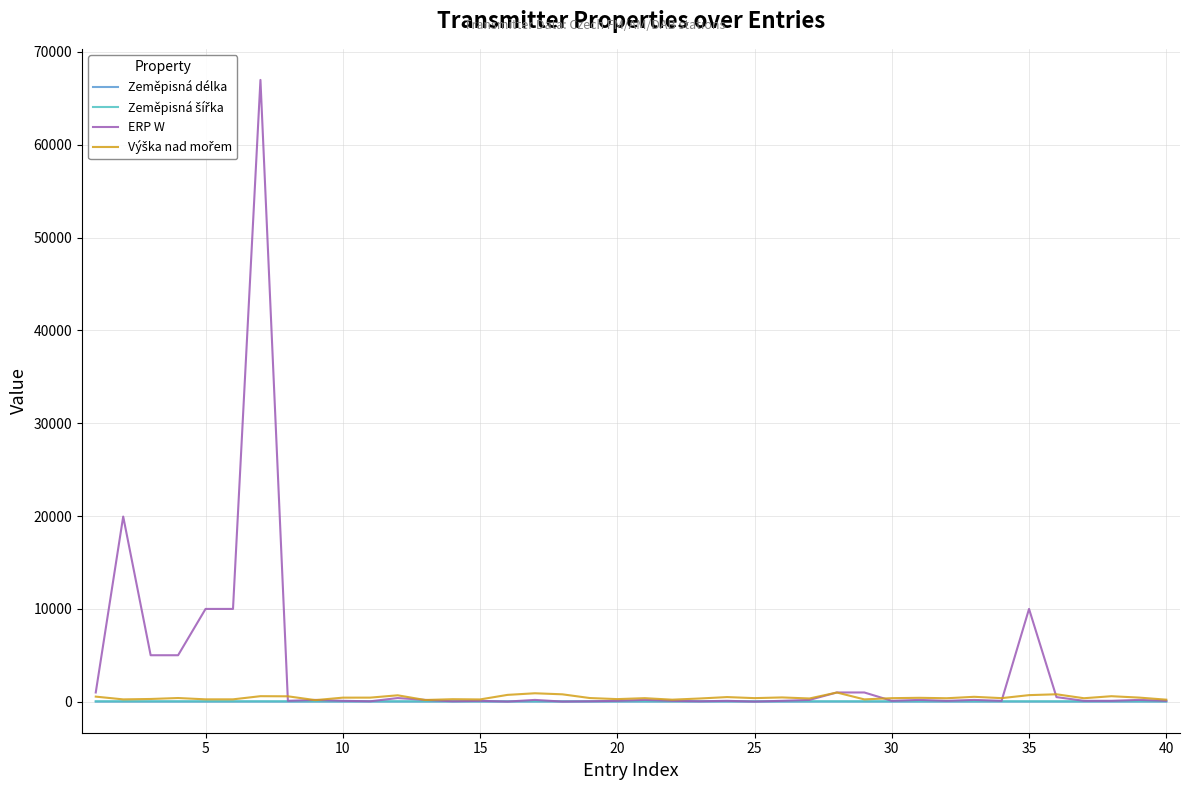

Which series has the widest spread of values?

ERP W